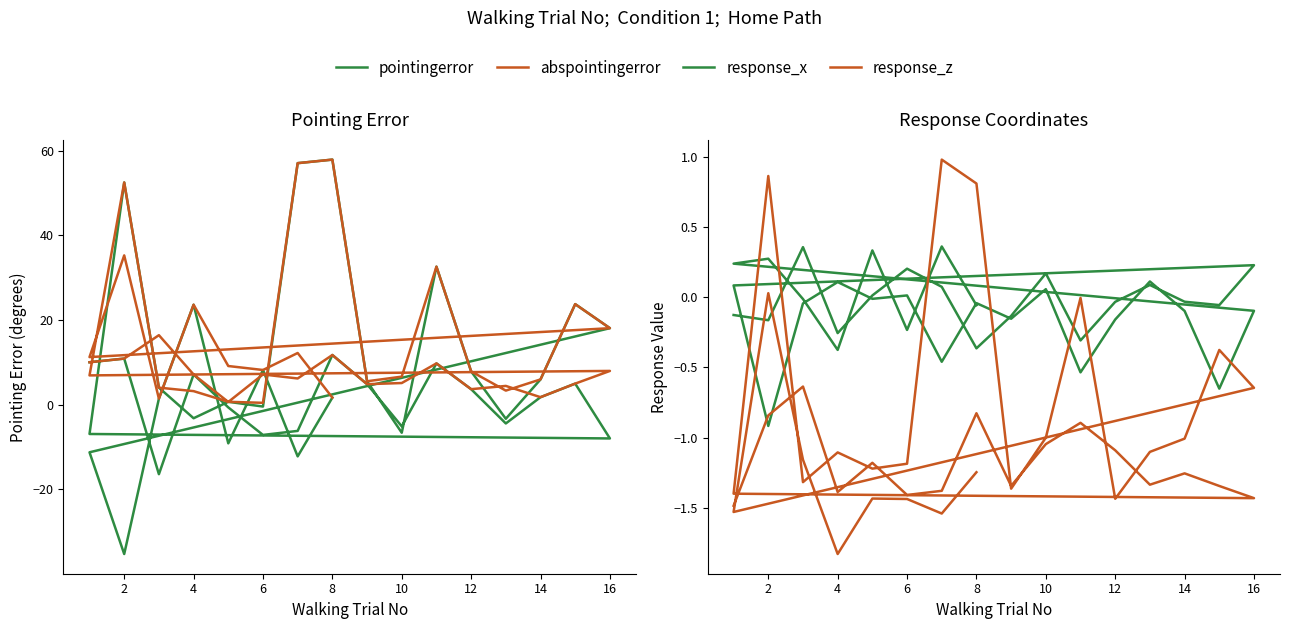

True or false: abspointingerror and response_z intersect in this chart.

False